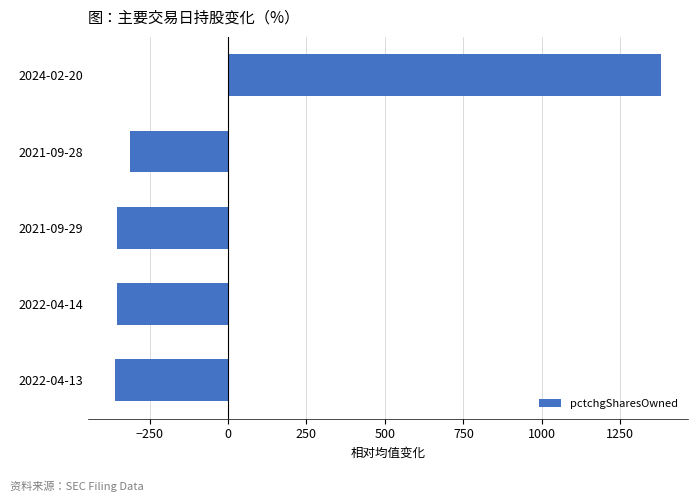

Reading bottom to top, extract all data points from this chart.

2022-04-13=-360.4	2022-04-14=-352.4	2021-09-29=-352.4	2021-09-28=-313.4	2024-02-20=1378.6